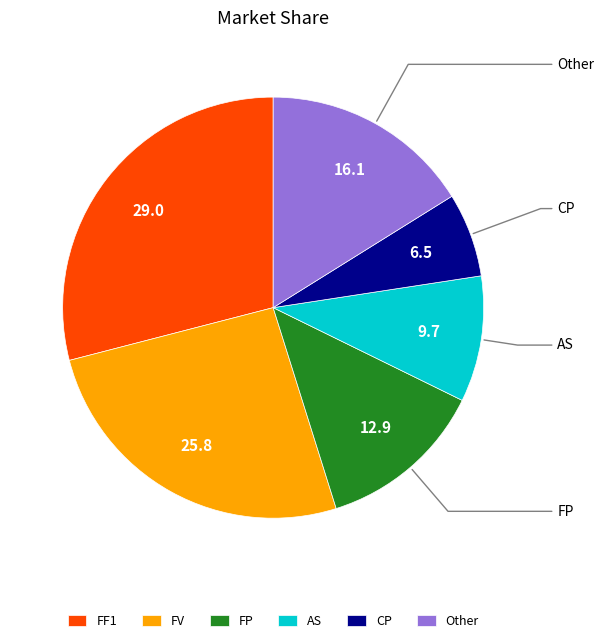

Rank the categories by value from lowest to highest.

CP, AS, FP, Other, FV, FF1